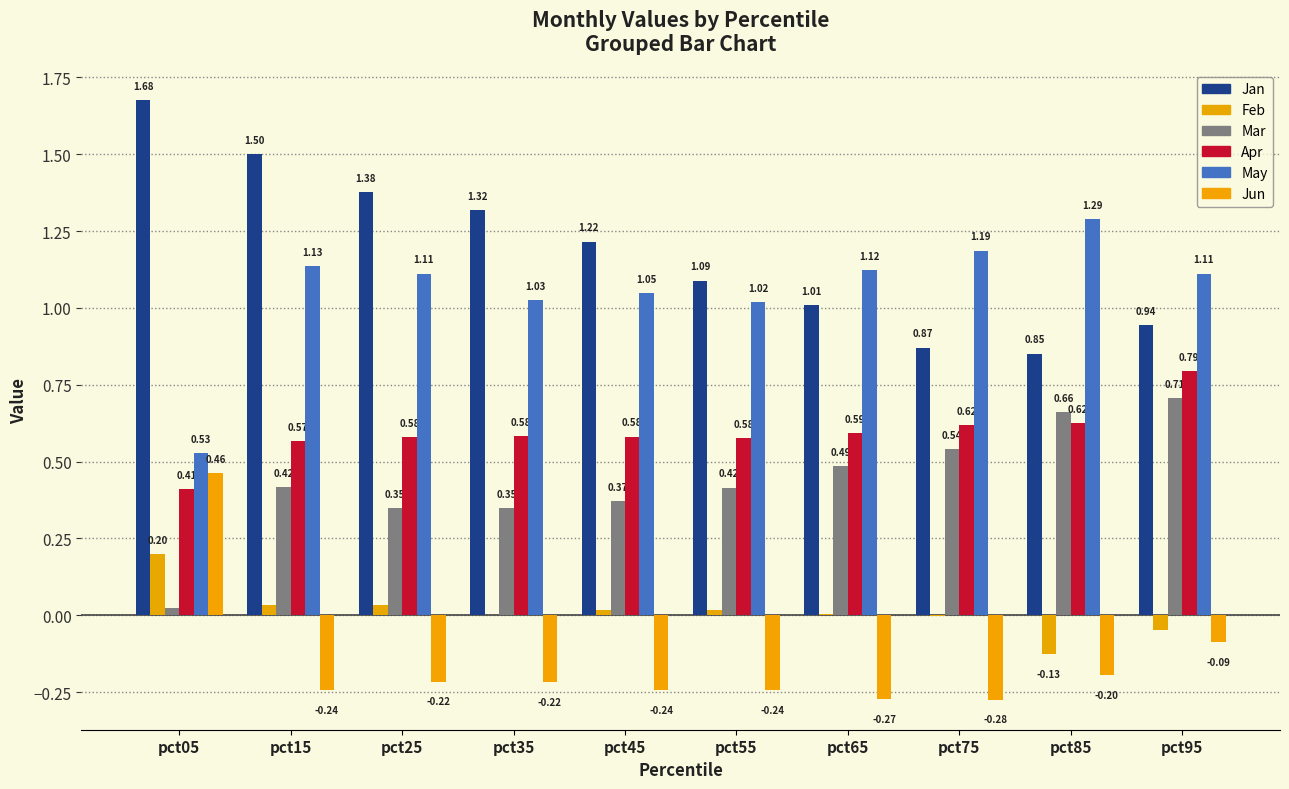

How many categories are shown in the chart?

10